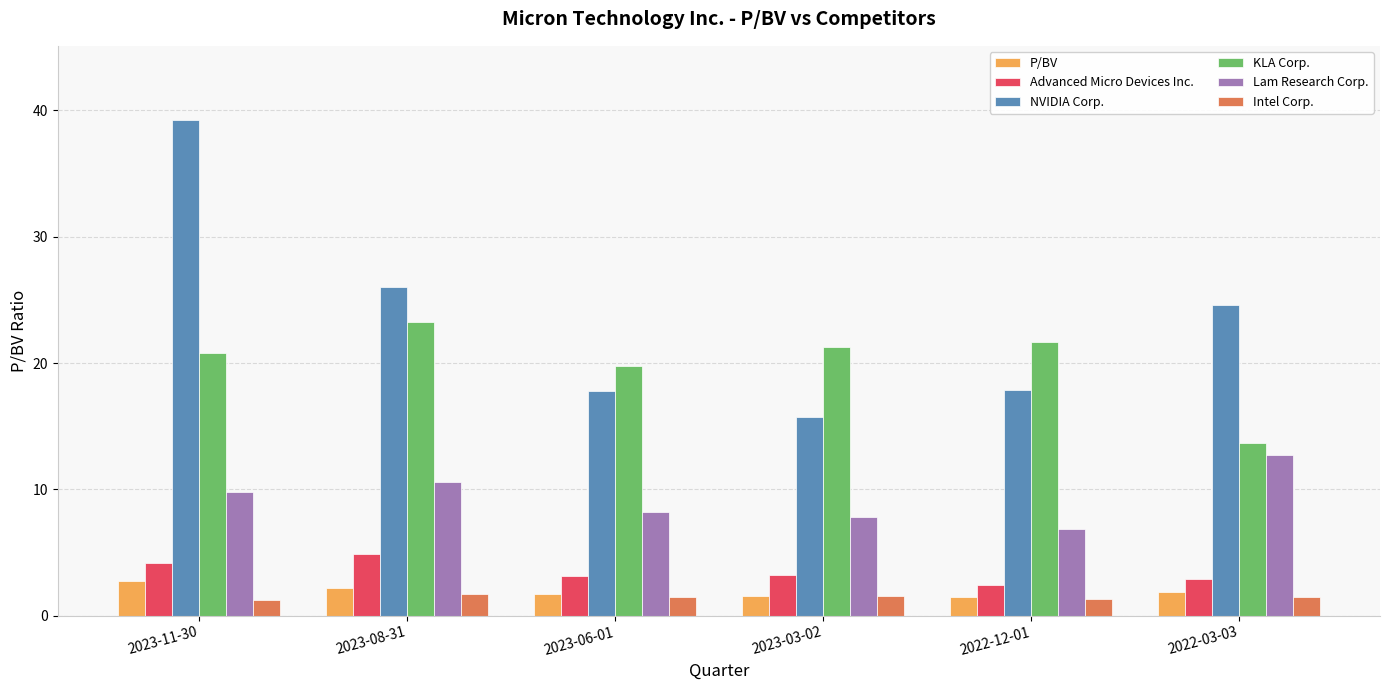

What is the lowest value of the Intel Corp. series?

1.3